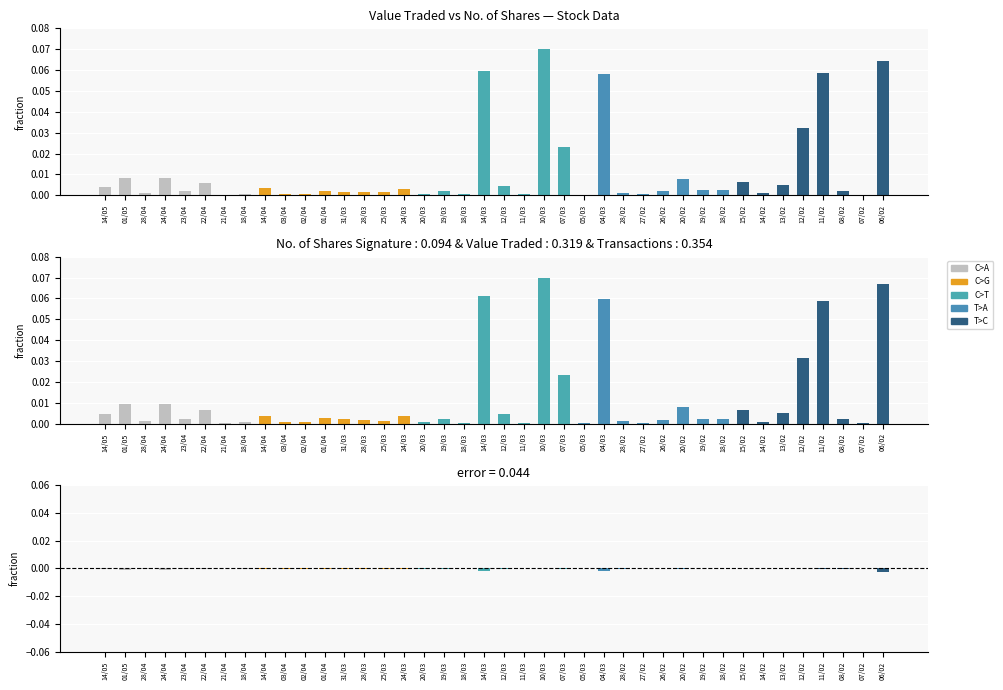

Which category has the highest value across all series?

10/03